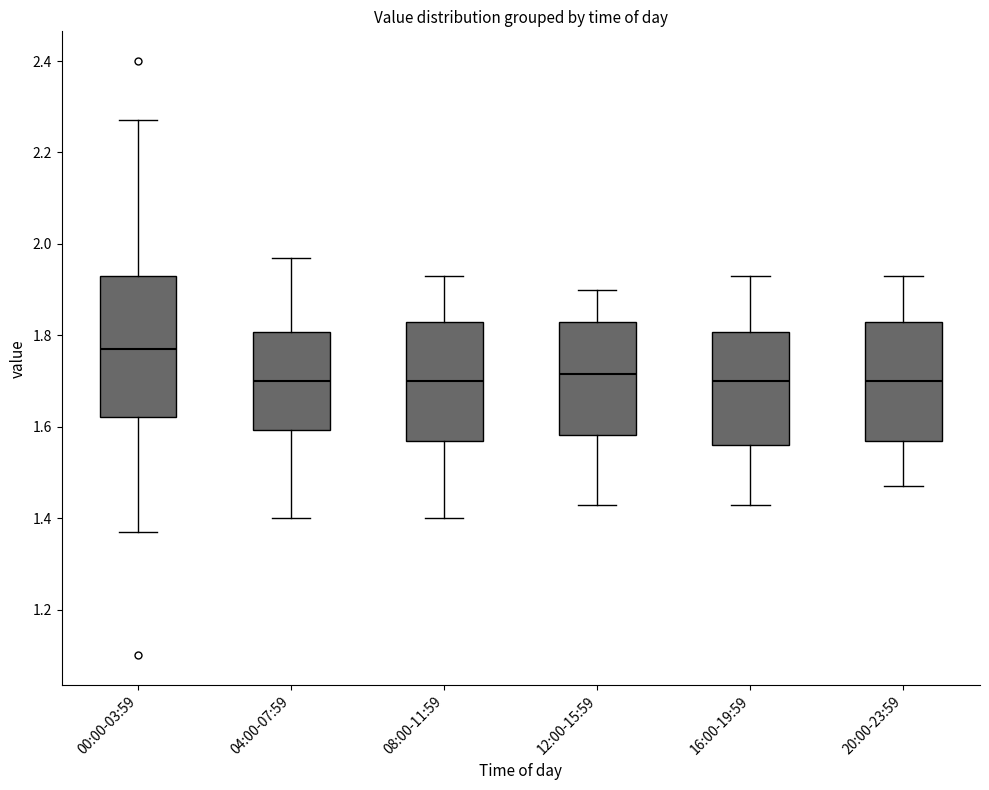

Reading left to right, read every box against the y-axis: the position of its median line, the range the box covers, and the ends of its whiskers. The values are not printed on the chart, so give them approximately, as read against the axis.

00:00-03:59: median 1.78, box 1.62 to 1.94, whiskers 1.38 to 2.28
04:00-07:59: median 1.70, box 1.60 to 1.80, whiskers 1.40 to 1.98
08:00-11:59: median 1.70, box 1.58 to 1.84, whiskers 1.40 to 1.94
12:00-15:59: median 1.72, box 1.58 to 1.84, whiskers 1.44 to 1.90
16:00-19:59: median 1.70, box 1.56 to 1.80, whiskers 1.44 to 1.94
20:00-23:59: median 1.70, box 1.58 to 1.84, whiskers 1.48 to 1.94